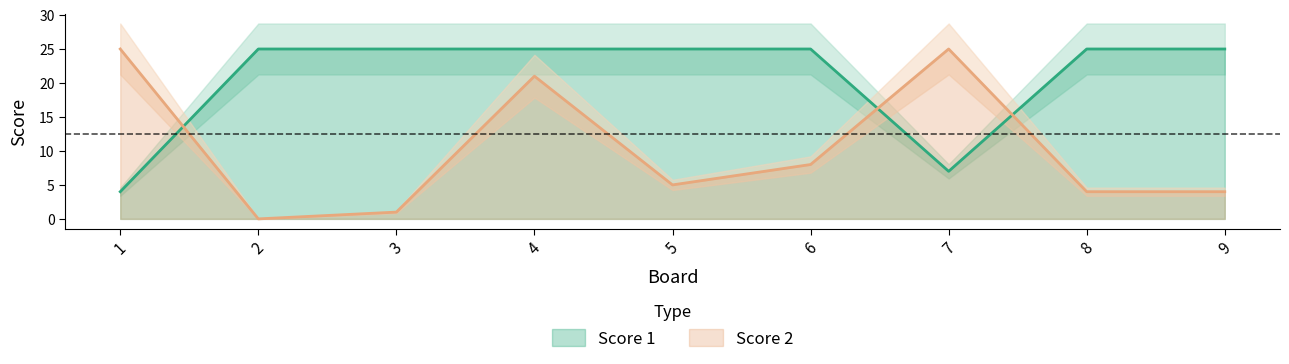

Which category has the lowest value in the Score 1 series?

1